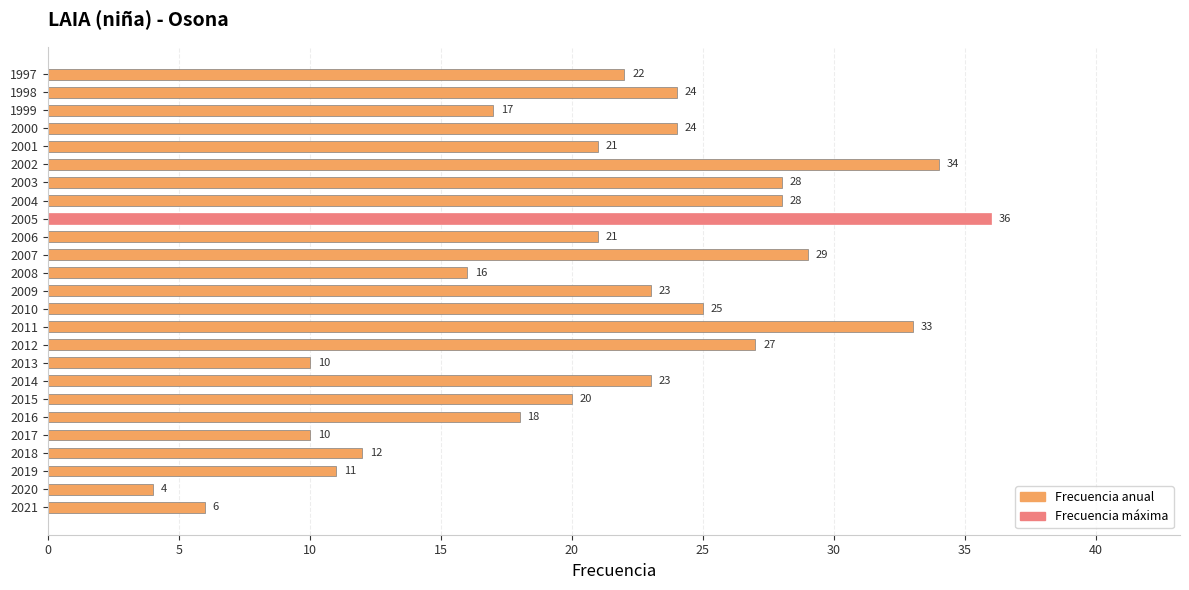

What is the ratio of the value at 1999 to the value at 2012?

0.6